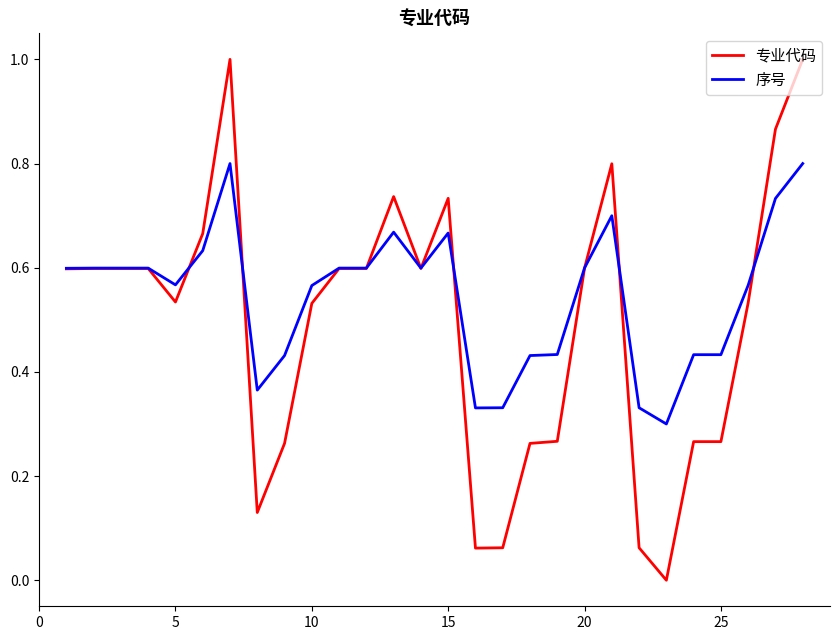

Which series ends up on top after the final intersection of 专业代码 and 序号?

专业代码